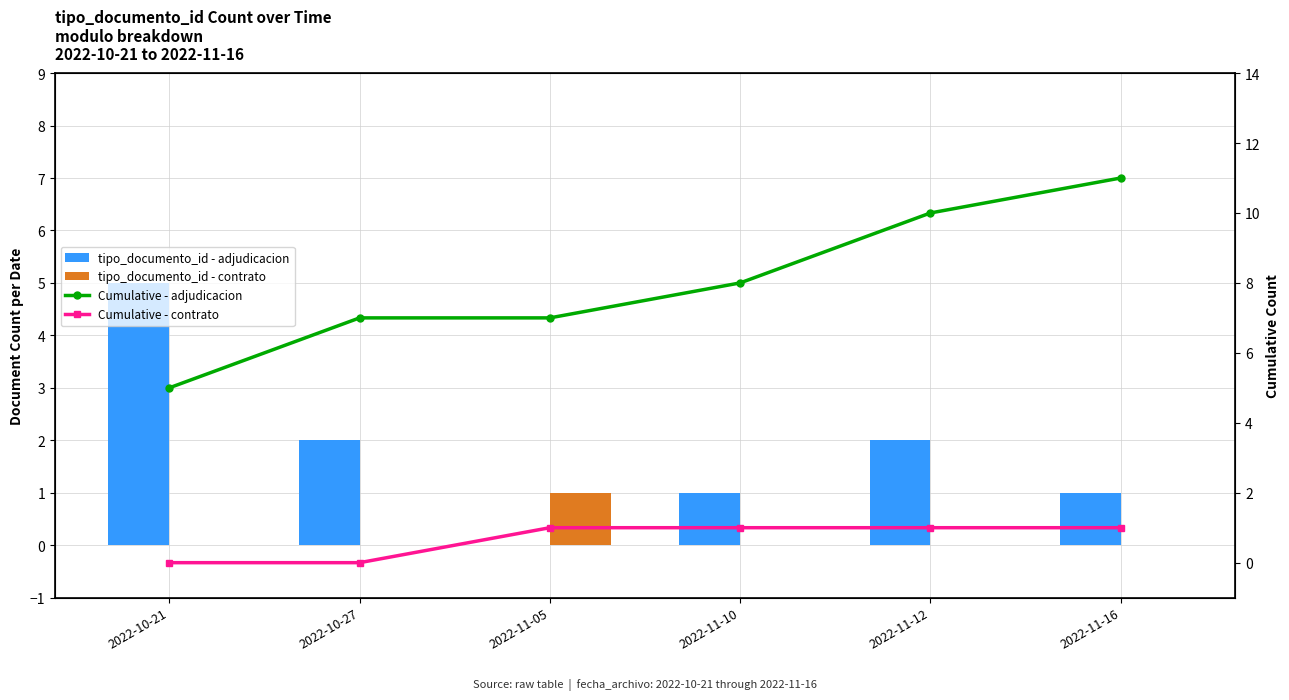

What is the maximum value shown in the chart?

11